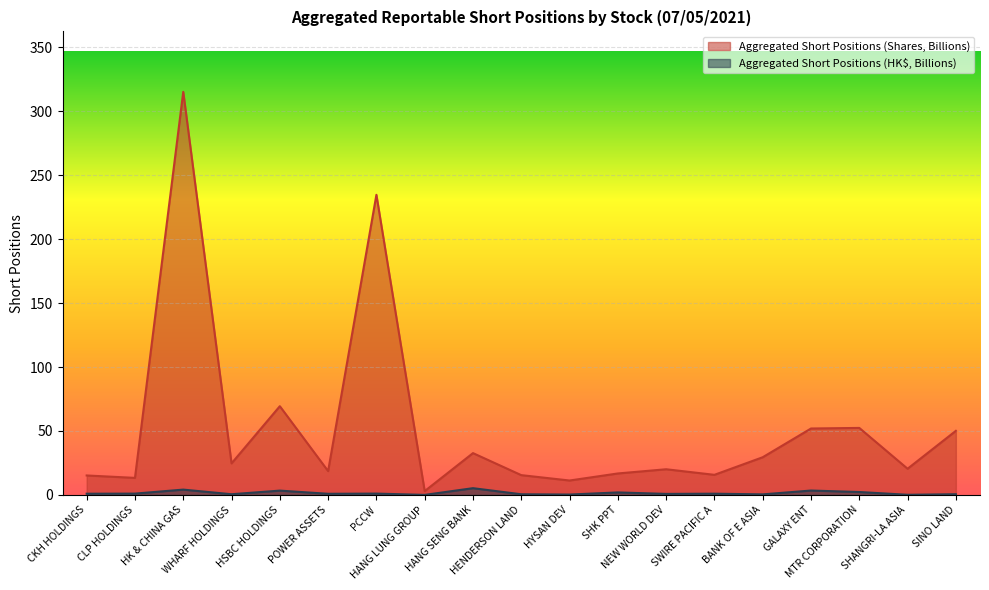

In Aggregated Short Positions (HK$, Billions), how many points are higher than both neighbors (excluding endpoints)?

7